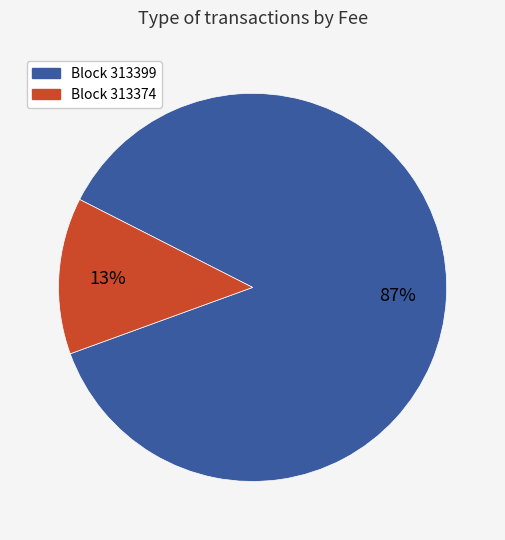

To the nearest percent, what is the average slice percentage?

50%